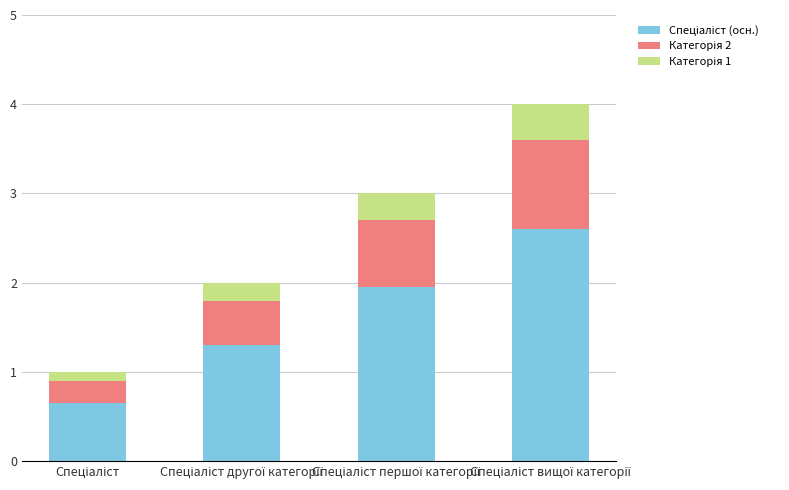

How many Категорія 1 values are between 0 and 1?

4